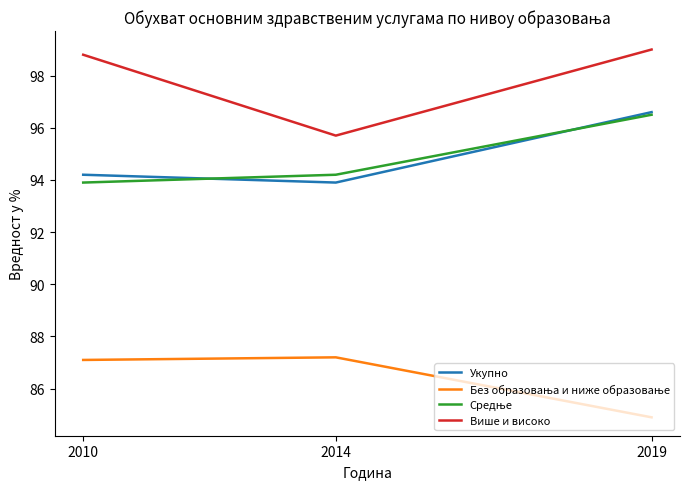

What value does the Више и високо series have at 2019?

99.0